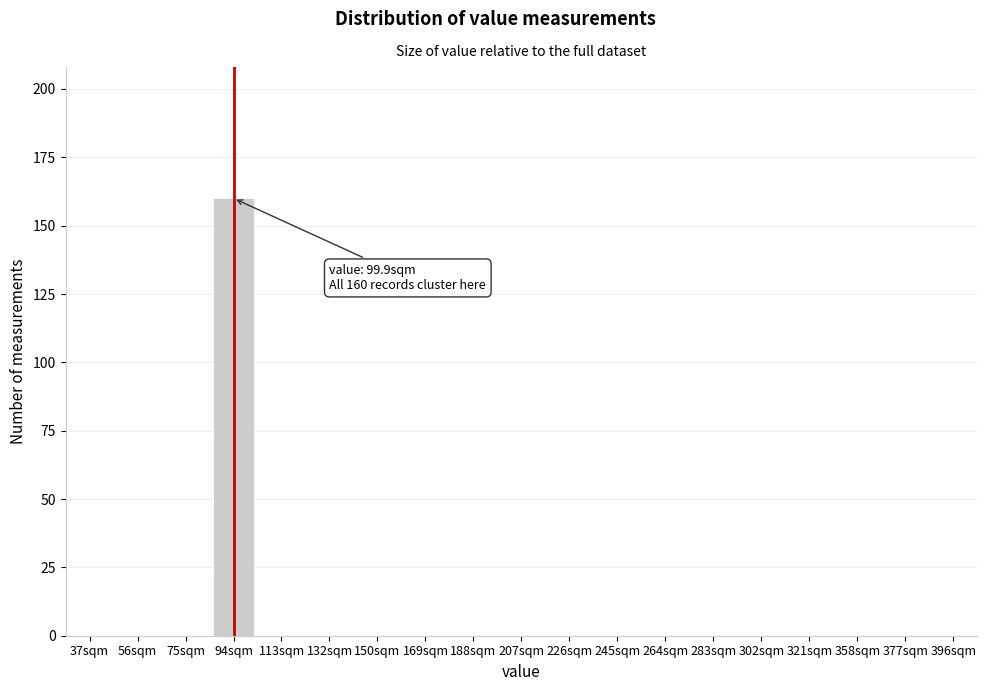

Reading left to right, extract all data points from this chart.

37sqm=0	56sqm=0	75sqm=0	94sqm=160	113sqm=0	132sqm=0	150sqm=0	169sqm=0	188sqm=0	207sqm=0	226sqm=0	245sqm=0	264sqm=0	283sqm=0	302sqm=0	321sqm=0	358sqm=0	377sqm=0	396sqm=0